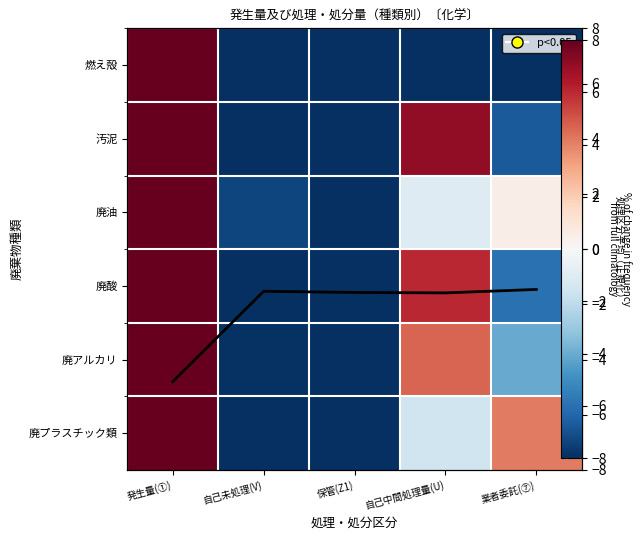

How many series are shown in this chart?

7